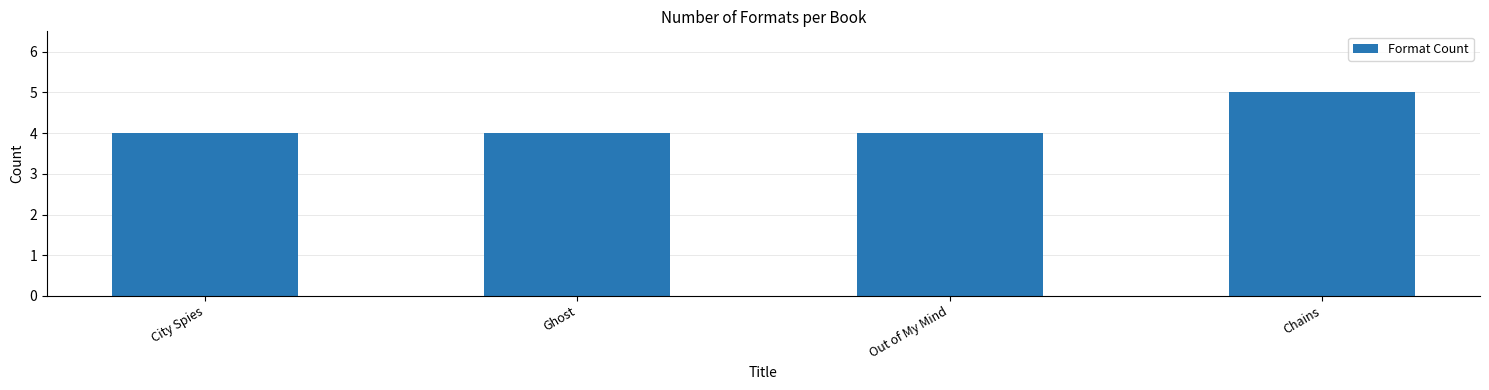

Is it true that the value at City Spies is 4?

True